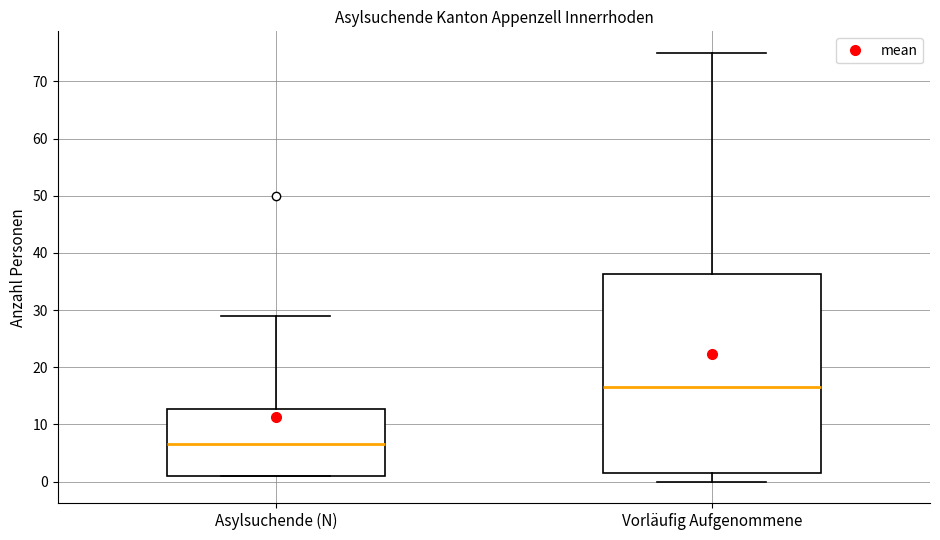

Which box is the tallest, from its lower edge to its upper edge?

Vorläufig Aufgenommene